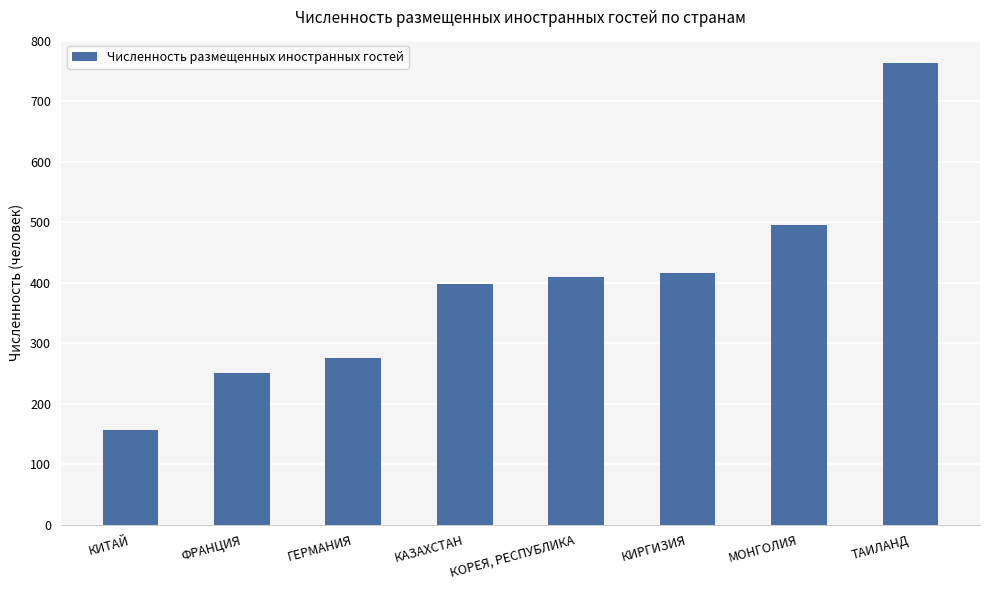

True or false: the data shows 211 at КОРЕЯ, РЕСПУБЛИКА.

False